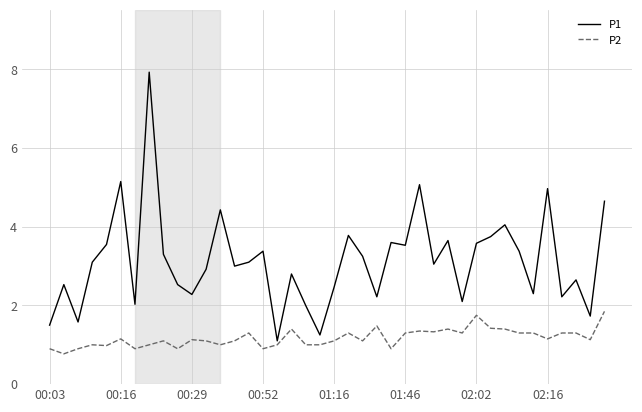

What are all the series names shown in the legend?

P1, P2